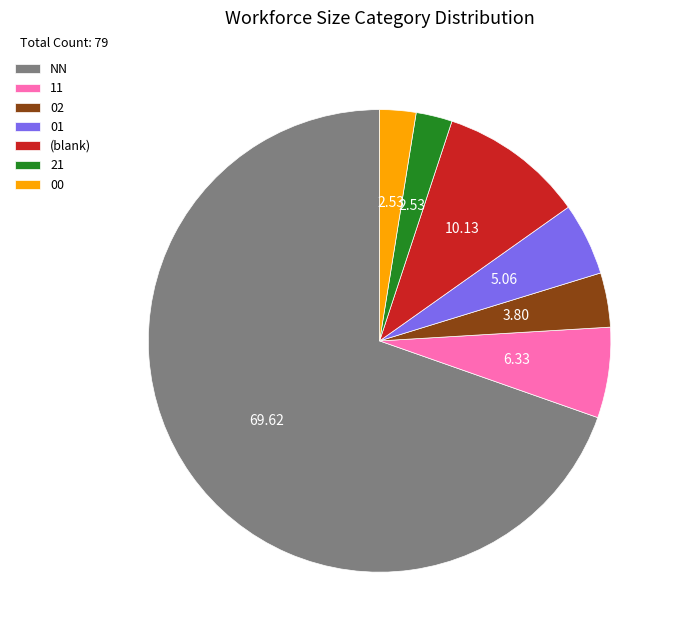

Is the sum of 21 and NN greater than half?

Yes